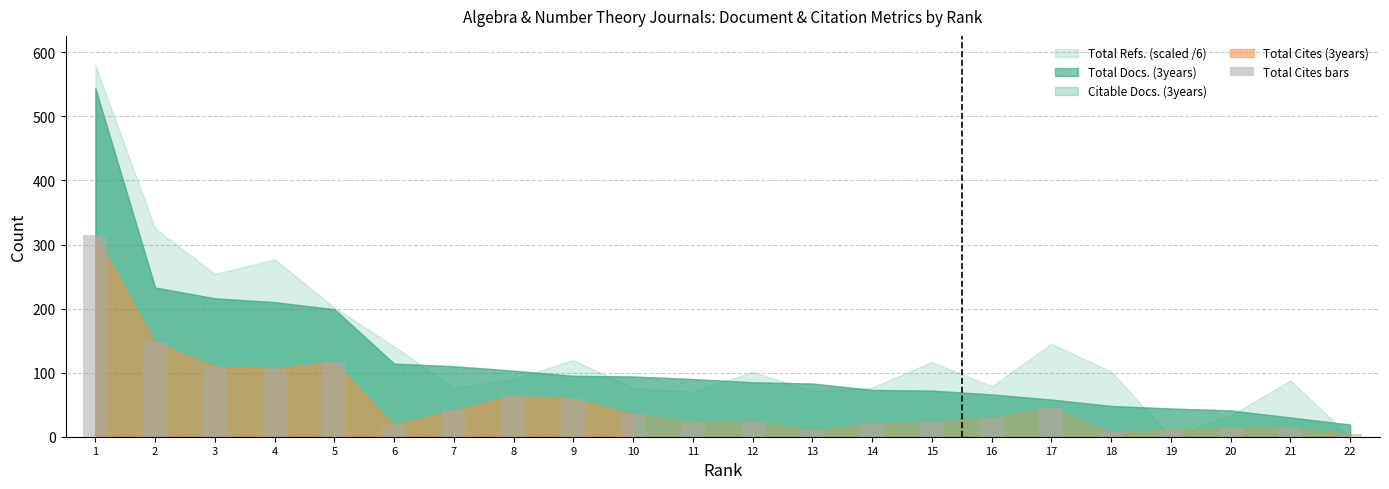

What is the average value?

56